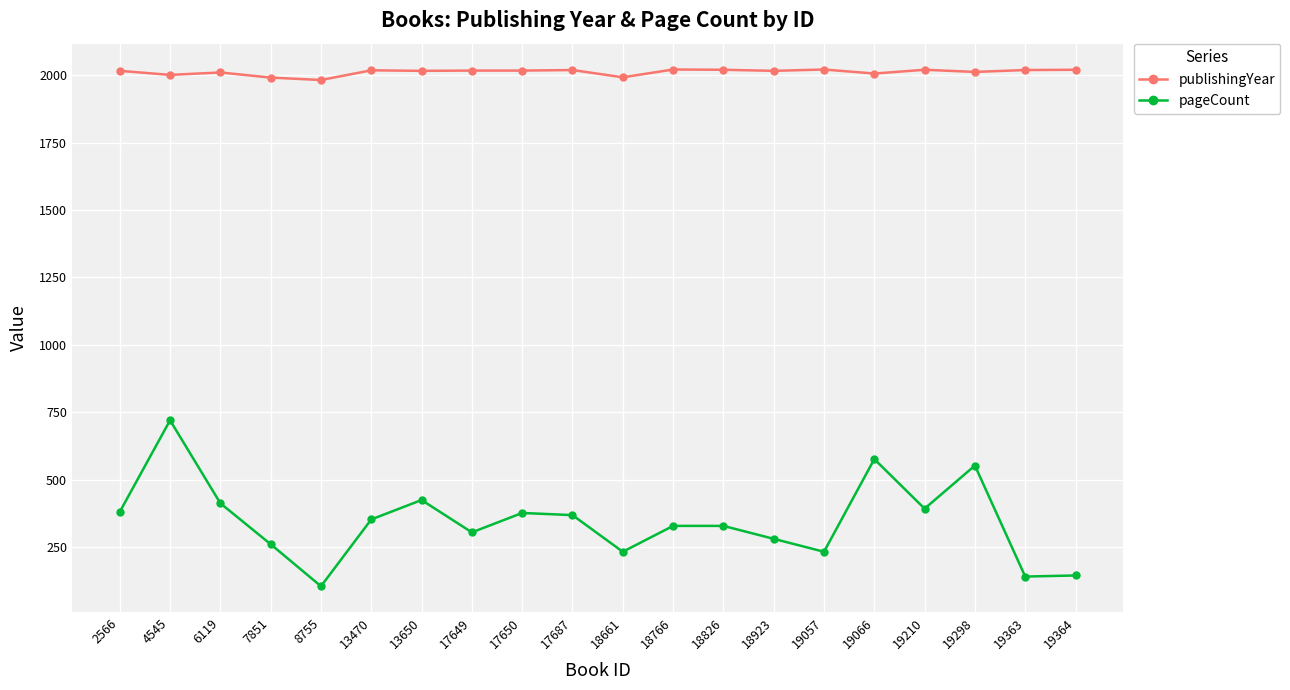

Does the chart display data point markers on the line(s)?

Yes